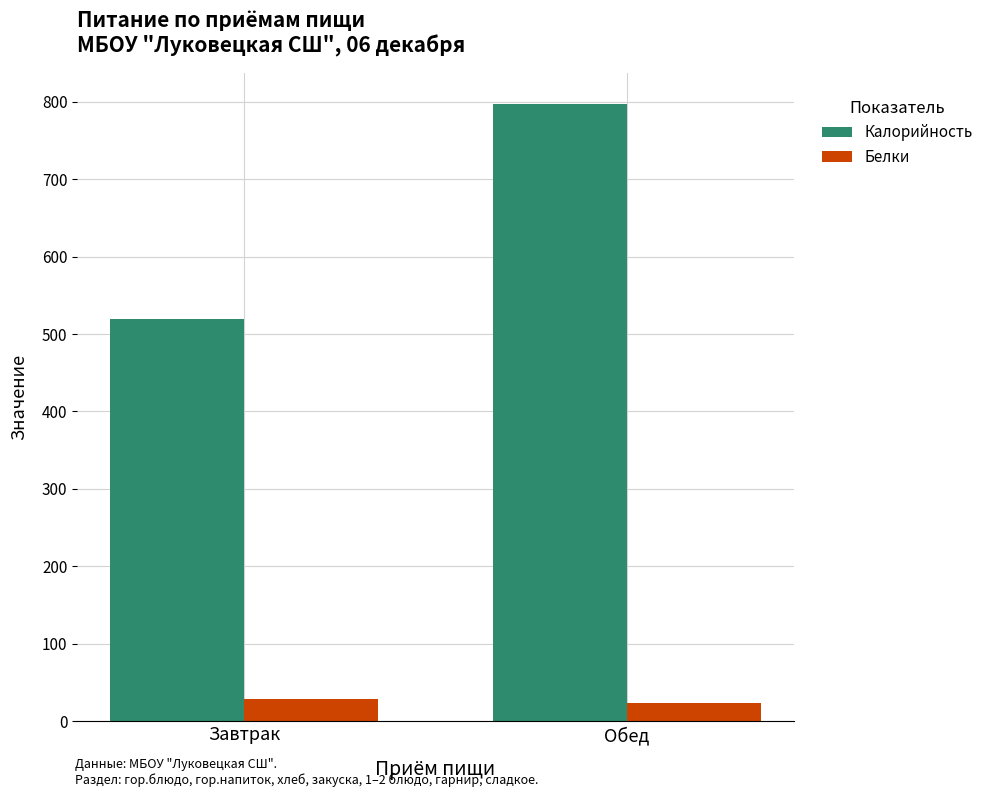

Where is Калорийность nearest to the value 658?

Завтрак